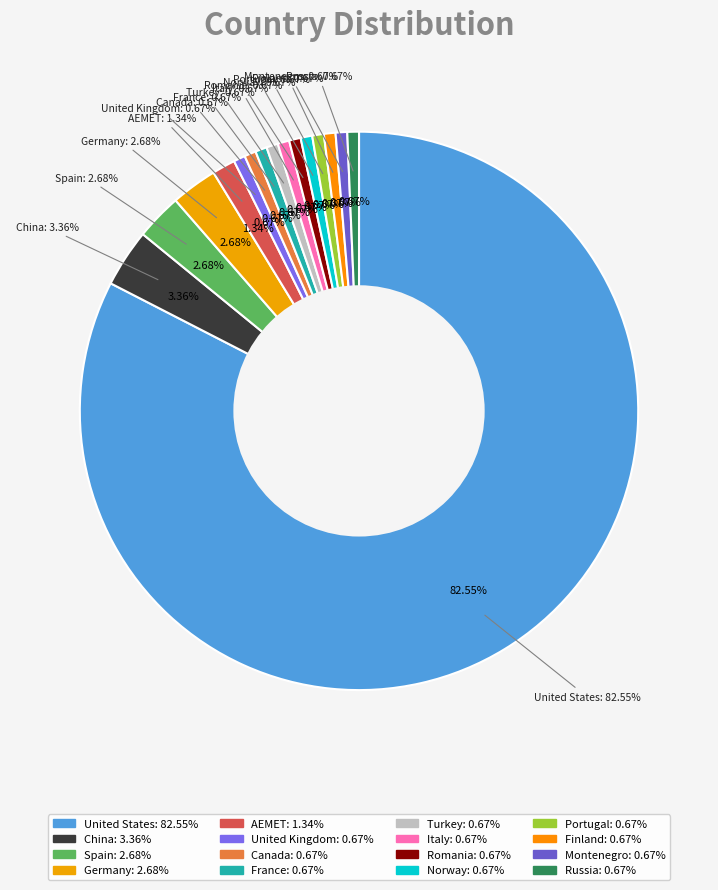

What is the majority slice?

United States